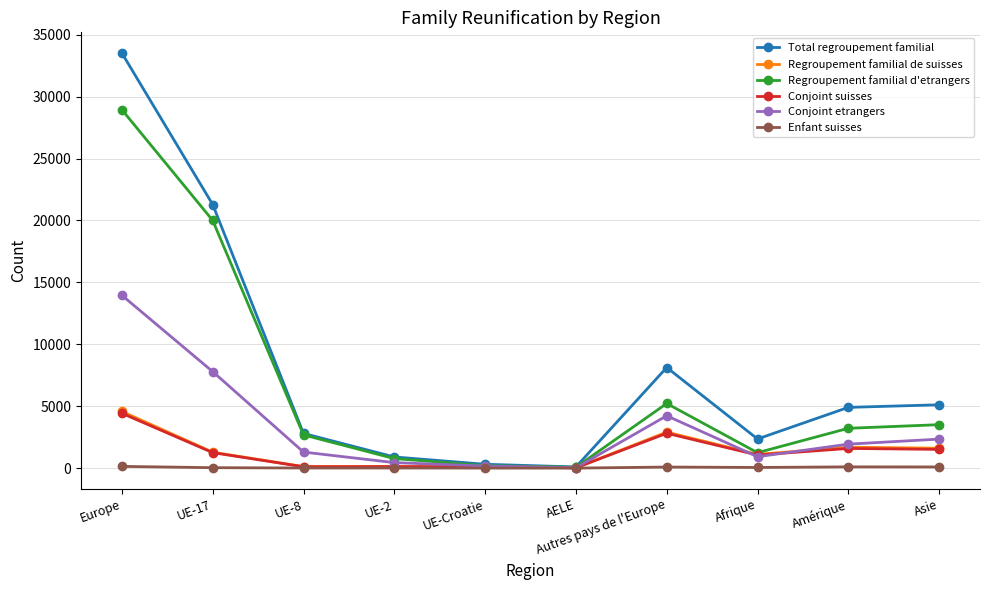

True or false: Conjoint suisses has a value of 4451 at Autres pays de l'Europe.

False